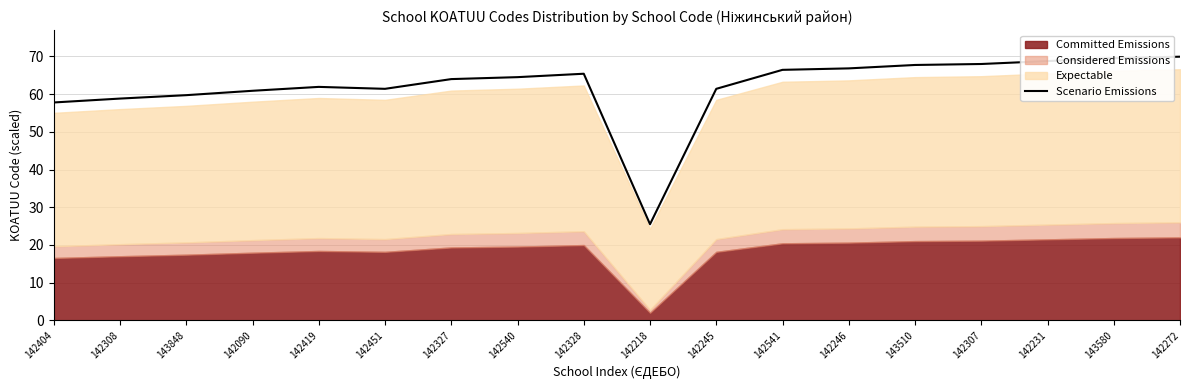

True or false: the data shows 44.5 at 142218.

False